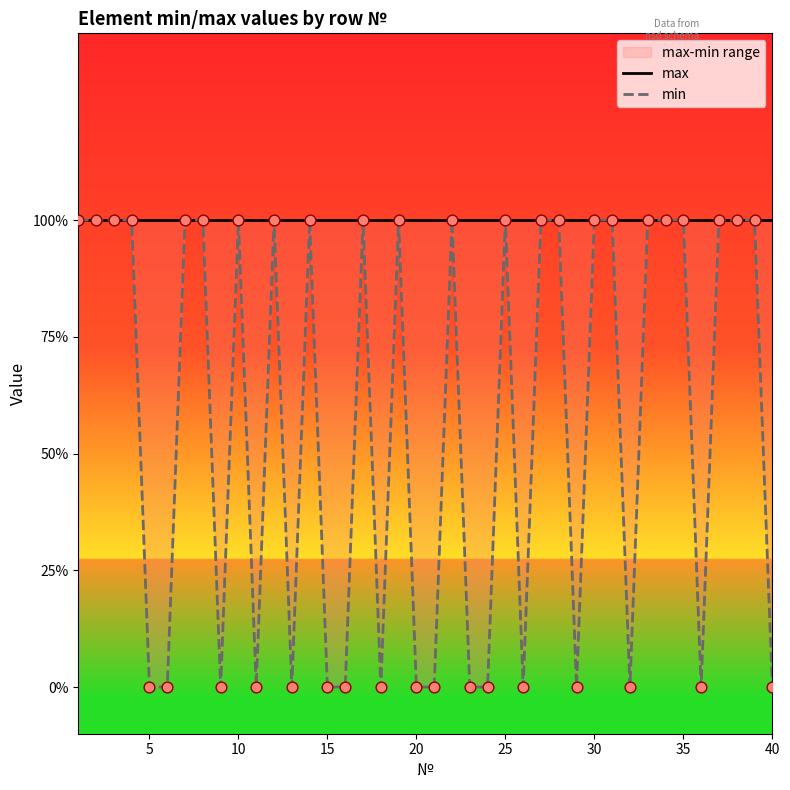

Is the value of min at 35 greater than the value of max at 35?

No